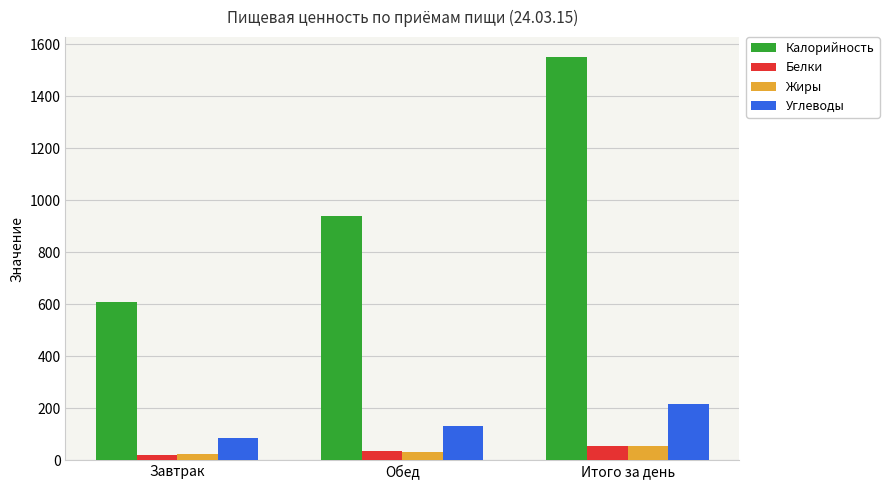

How many Жиры values are between 23 and 55?

3